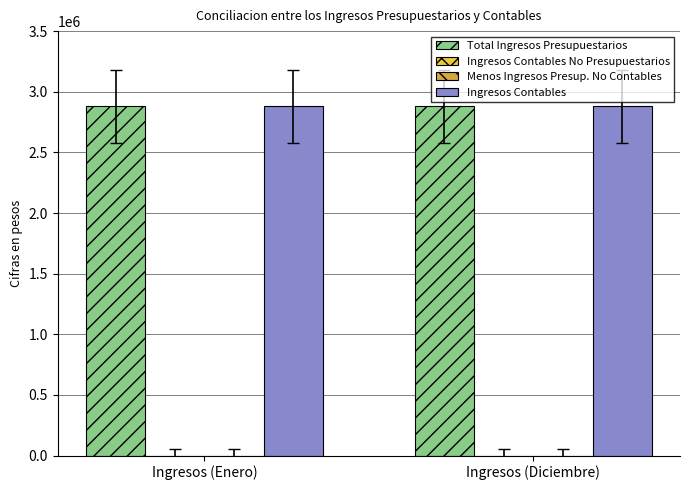

The Ingresos Contables No Presupuestarios series shows 0 at Ingresos (Diciembre). True or false?

True